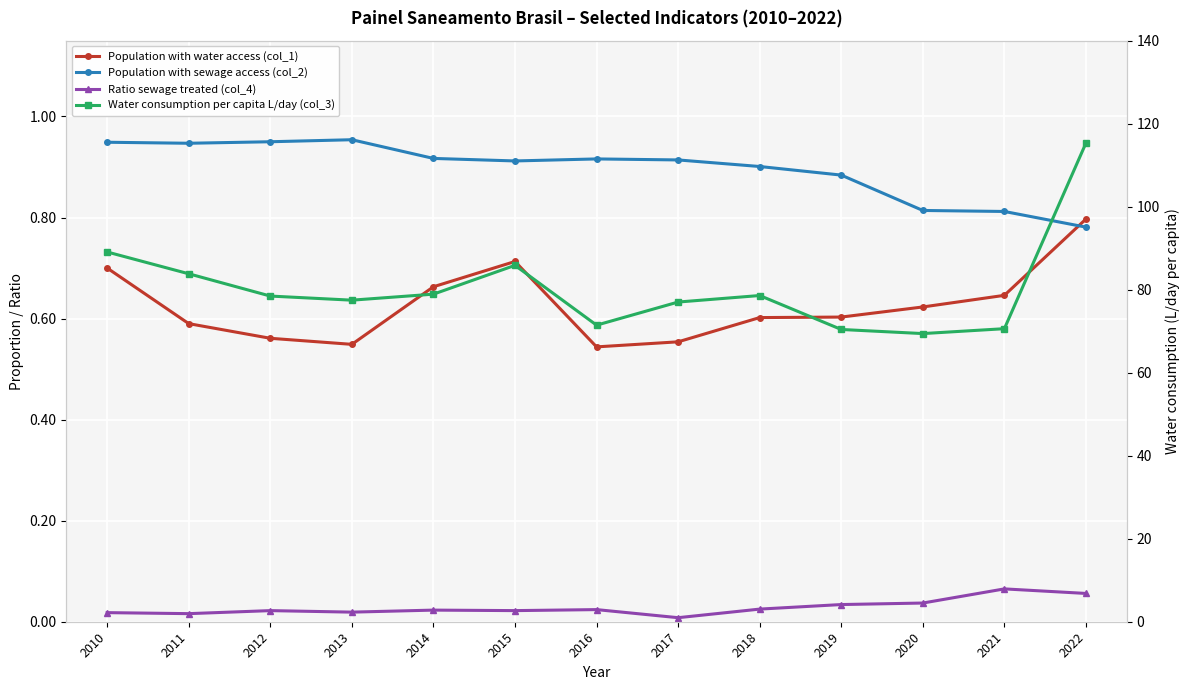

Which category has the highest value across all series?

2022